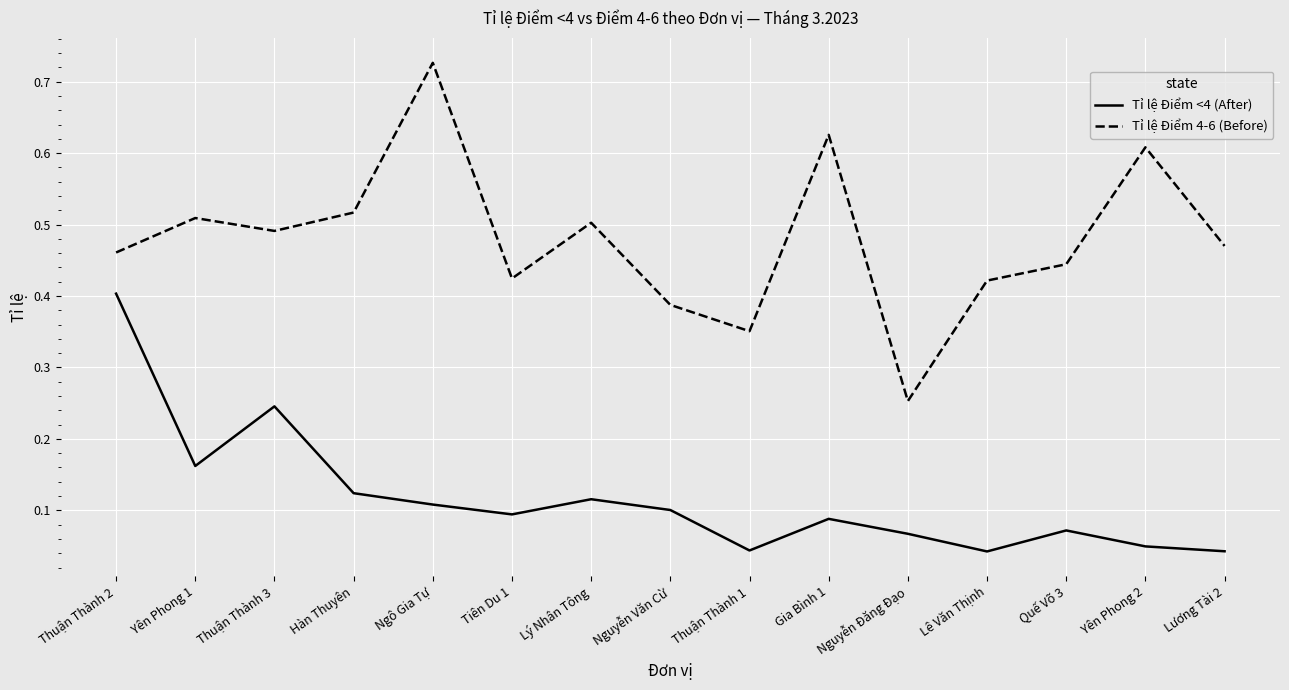

Where is Tỉ lệ Điểm 4-6 (Before) nearest to the value 0?

Nguyễn Đăng Đạo